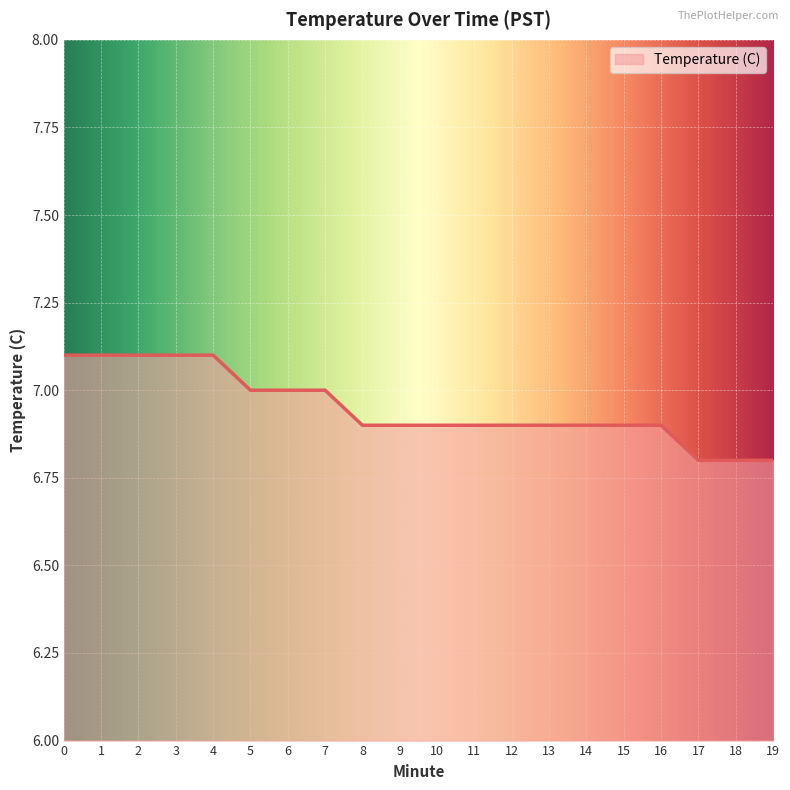

Does the chart display data point markers on the line(s)?

No